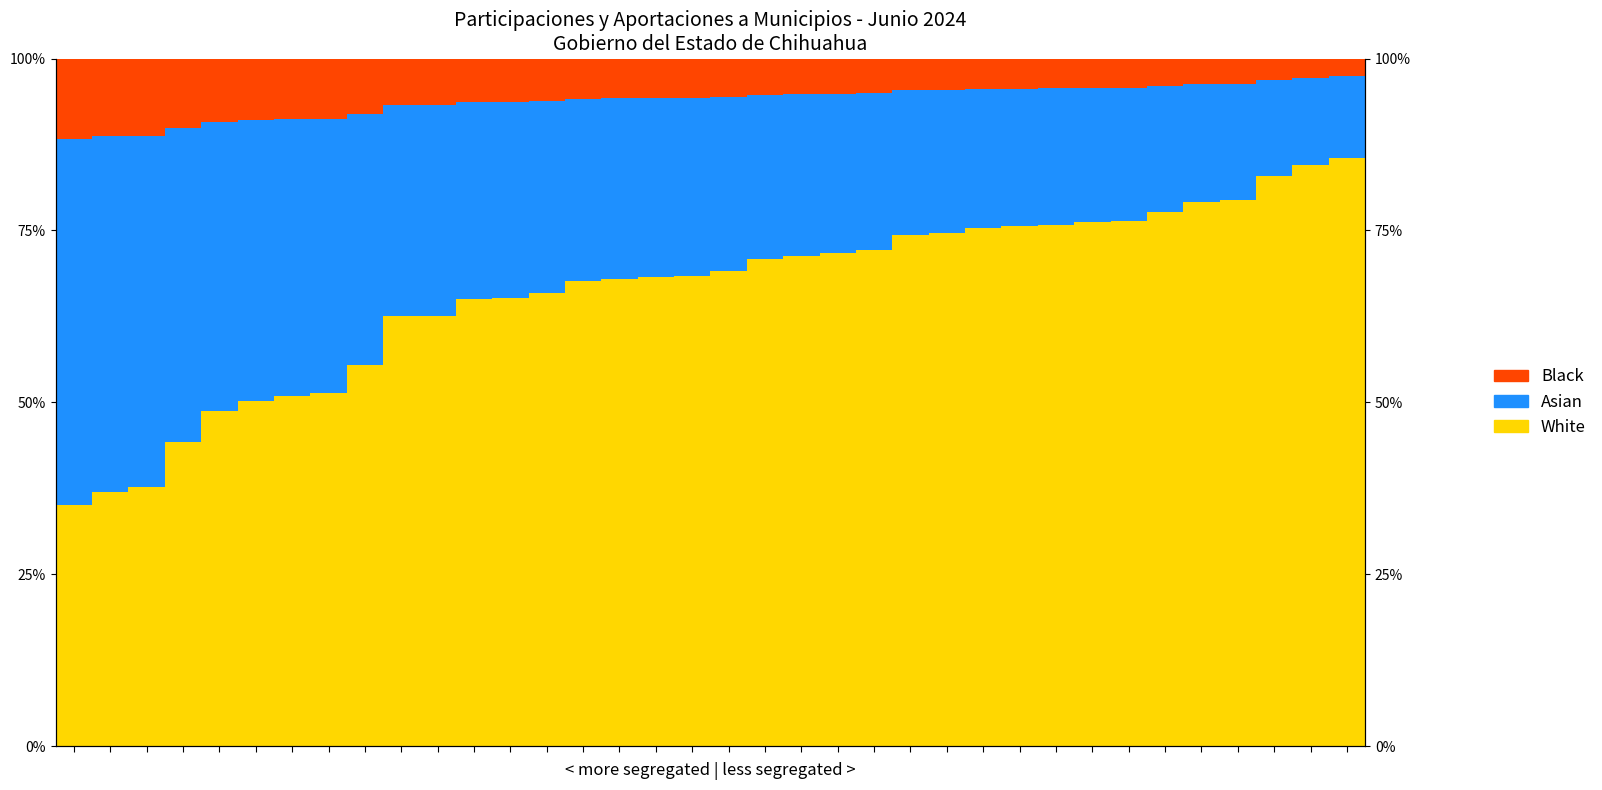

What is the spread (max minus min) of values at 16?

0.6